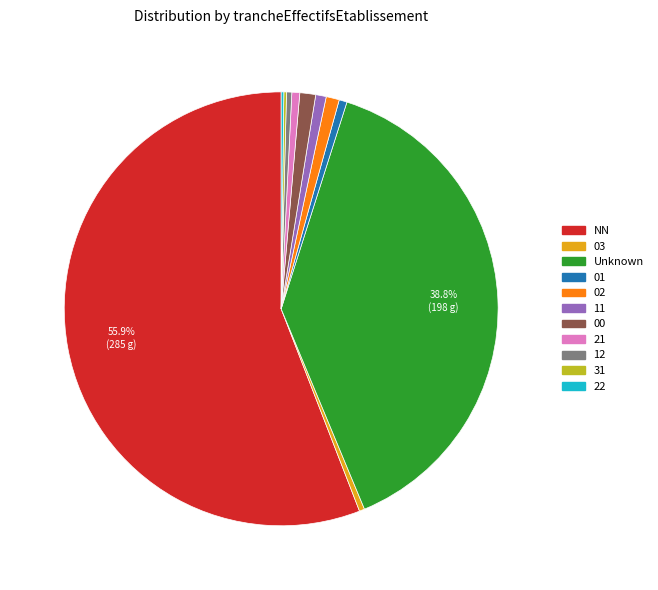

Does any single category account for the majority?

Yes